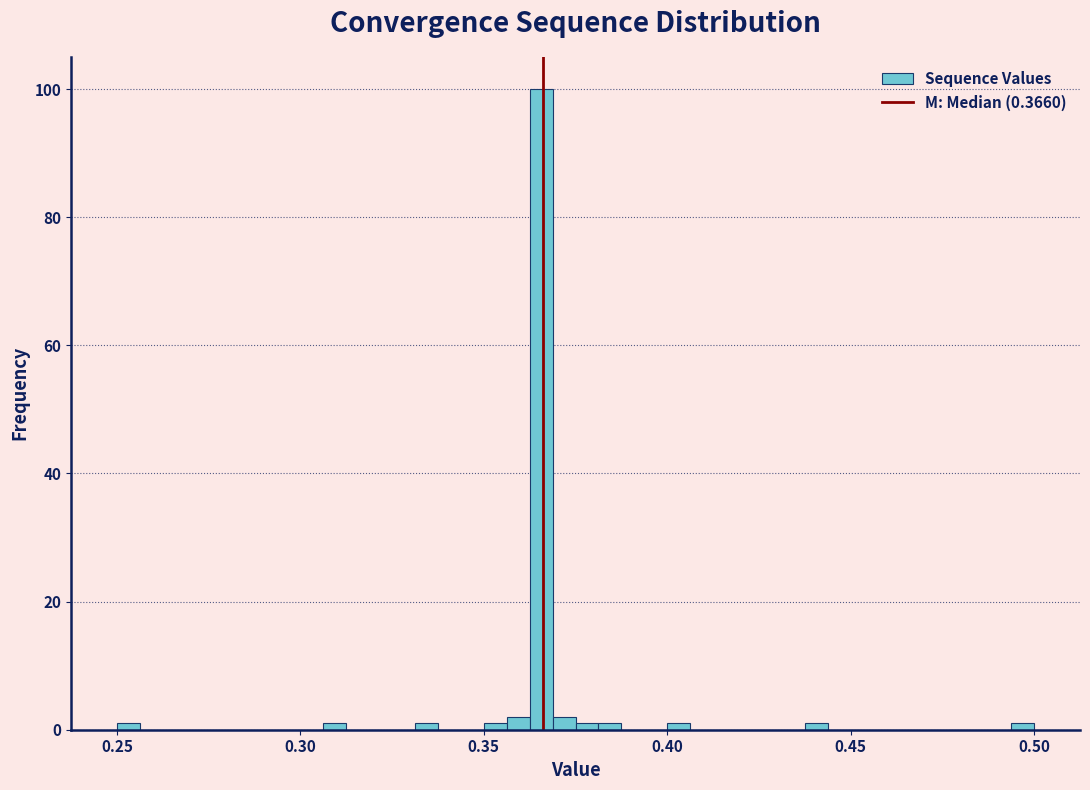

Around what value on the x-axis is the tallest bar? Give the approximate position of its centre, as read against the axis.

0.365